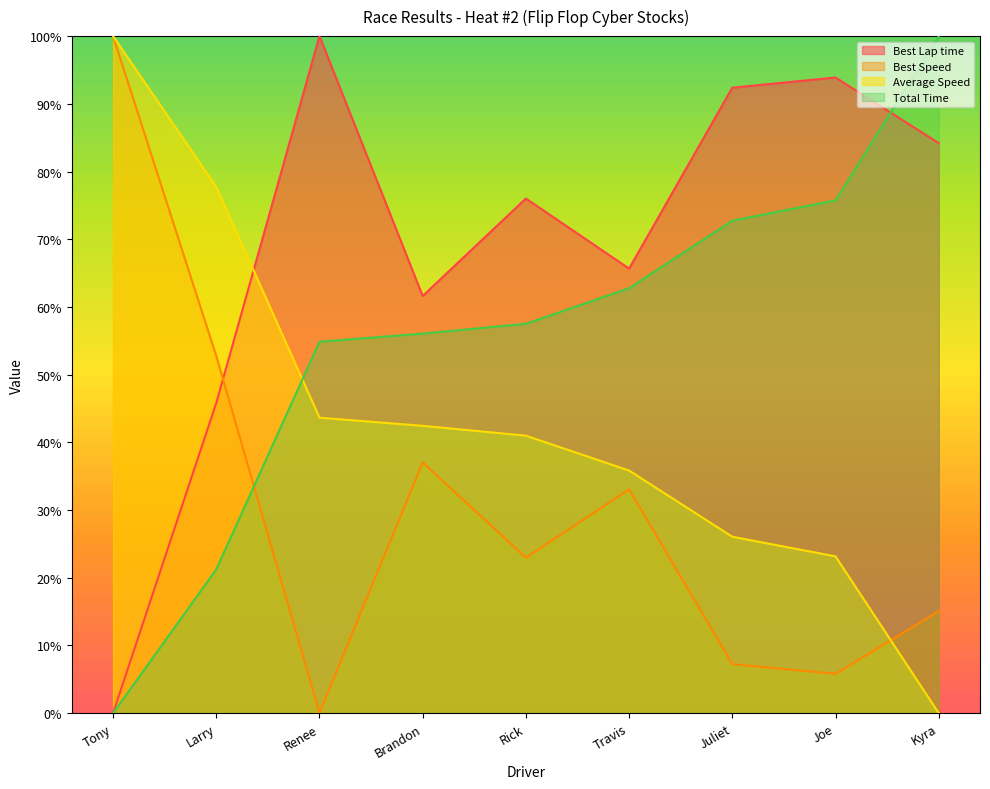

At which label does Best Lap time reach its minimum?

Tony